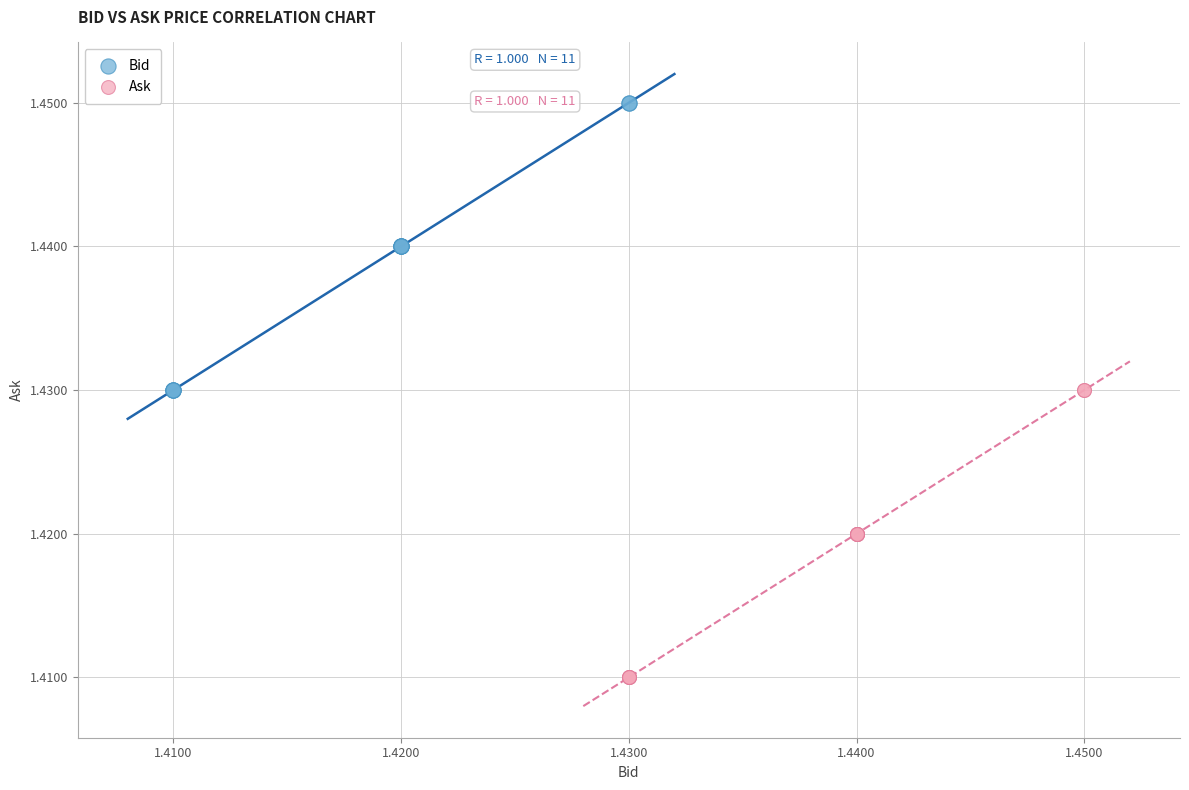

What are all the series names shown in the legend?

Bid, Ask